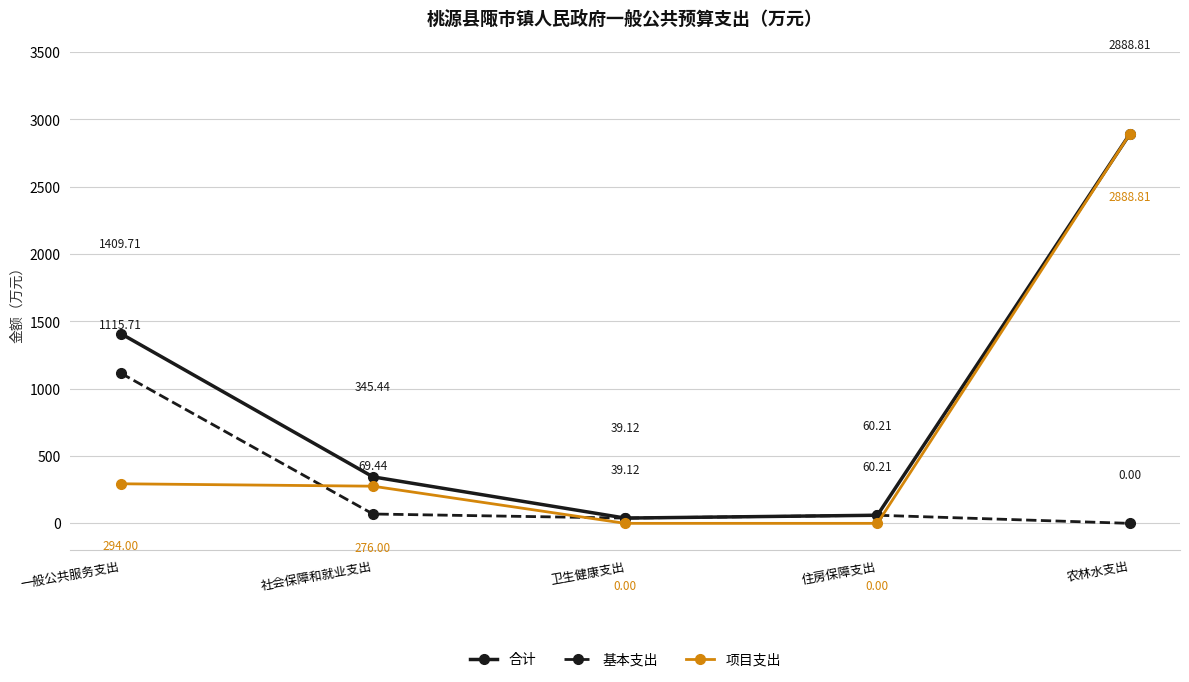

Where is 项目支出 nearest to the value 1444?

一般公共服务支出